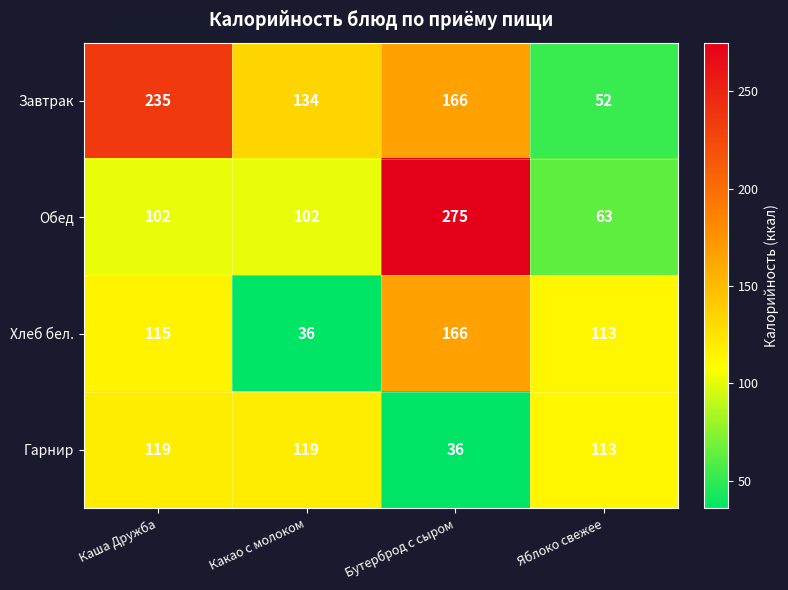

Which label corresponds to the largest value in the chart?

Бутерброд с сыром